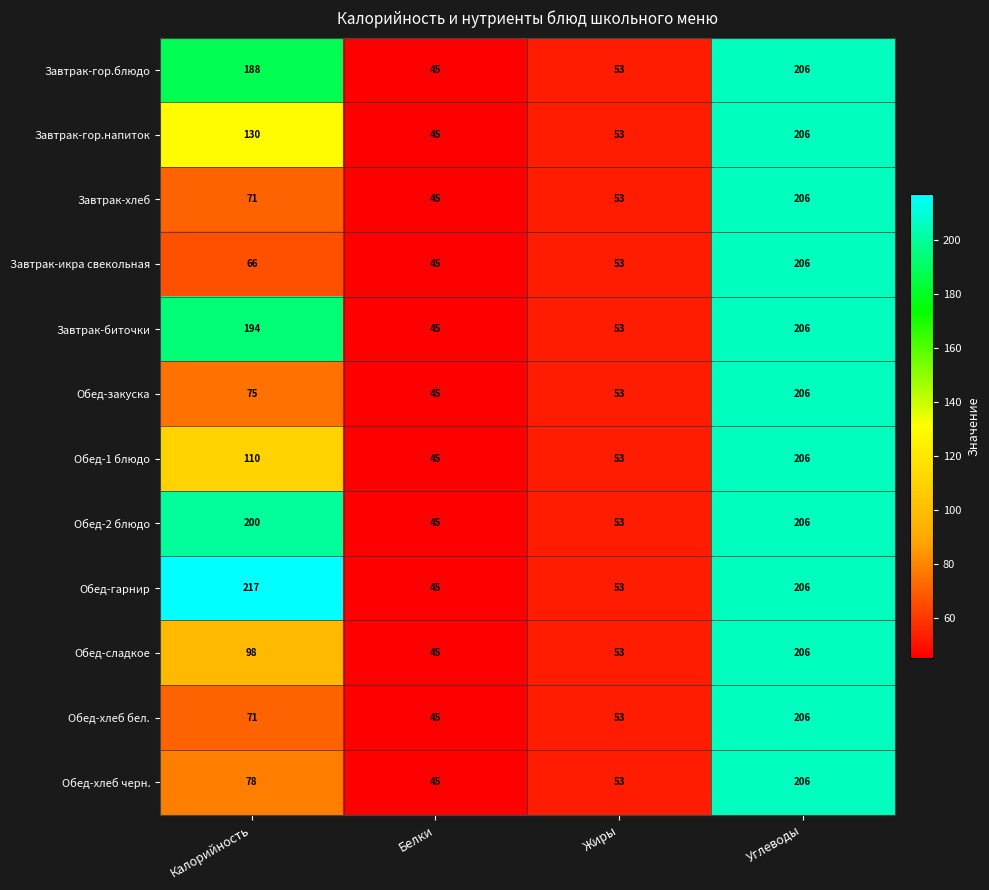

Which category has the lowest value across all series?

Белки